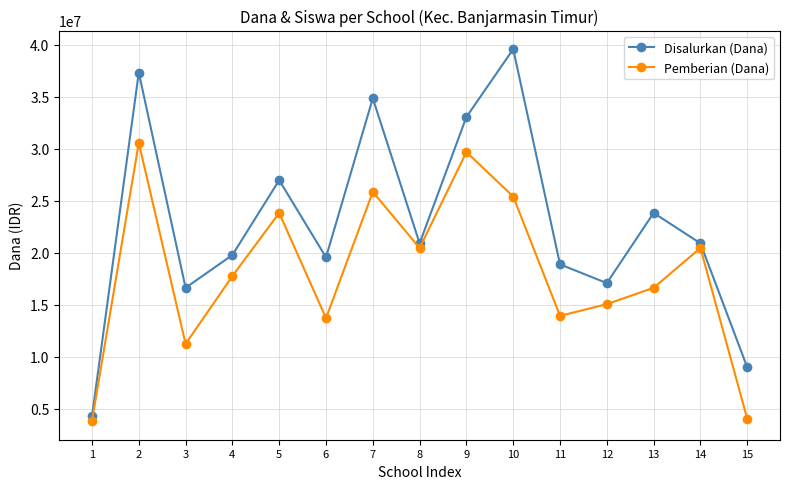

What is the lowest value of the Pemberian (Dana) series?

3825000